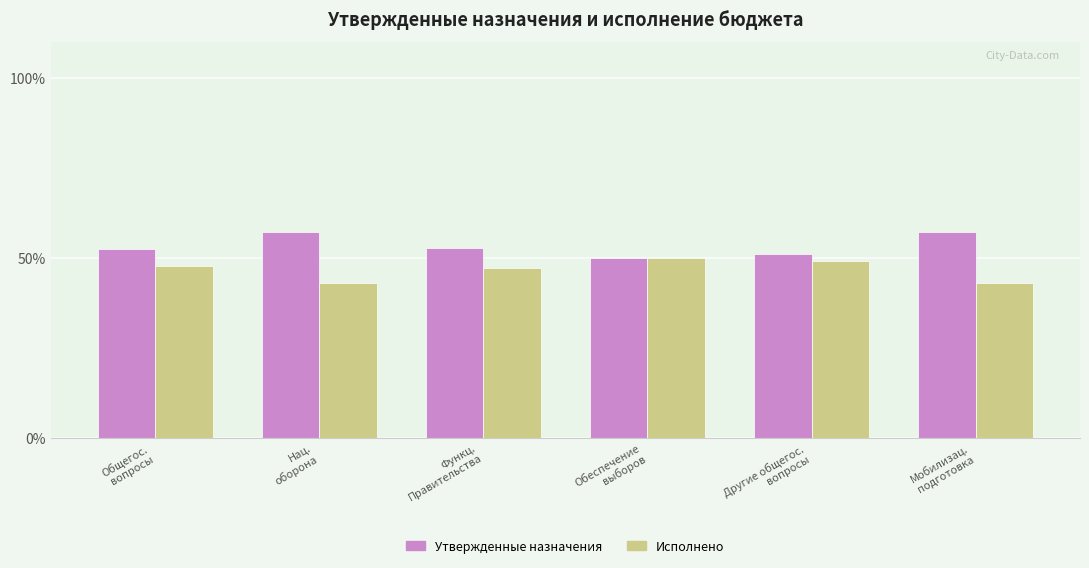

What are all the series names shown in the legend?

Утвержденные назначения, Исполнено